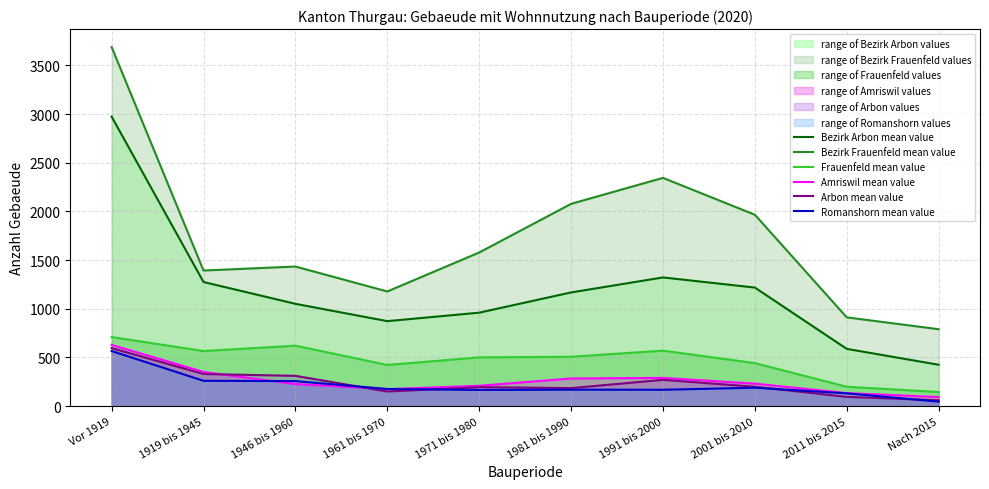

In Frauenfeld mean value, how many points are higher than both neighbors (excluding endpoints)?

2